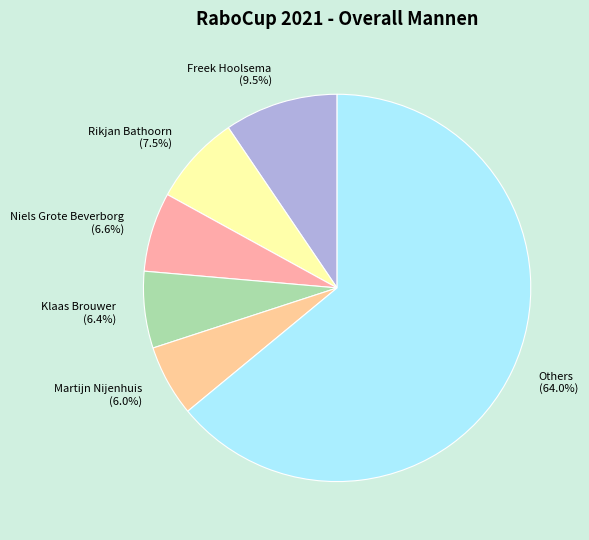

Between Klaas Brouwer and Rikjan Bathoorn, which is larger?

Rikjan Bathoorn